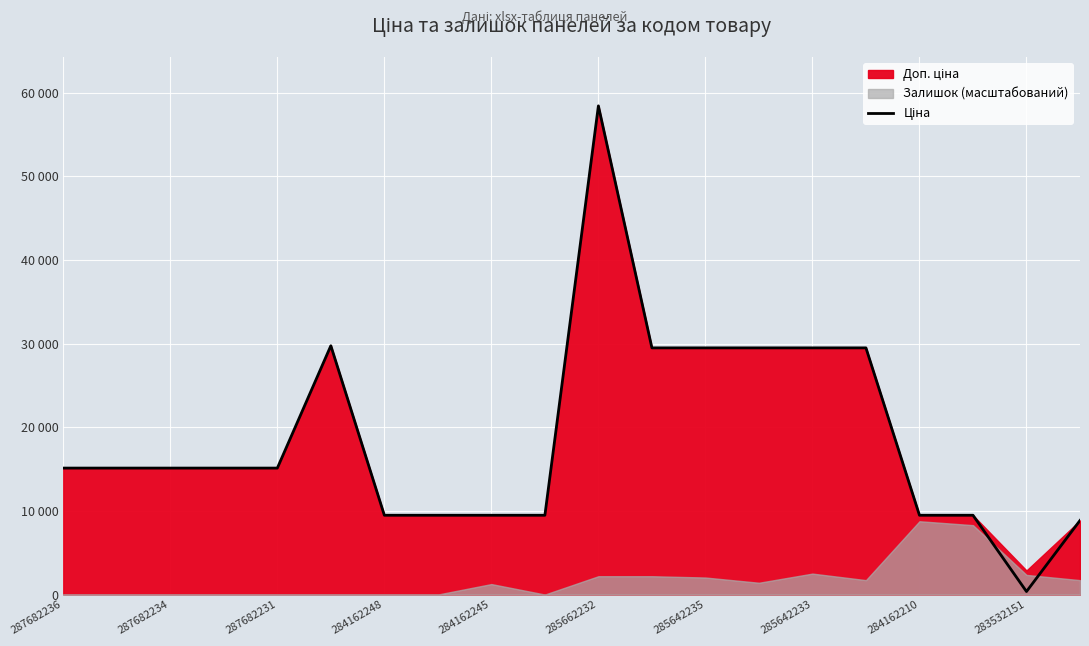

True or false: there are more than 2 points higher than both neighbors.

False